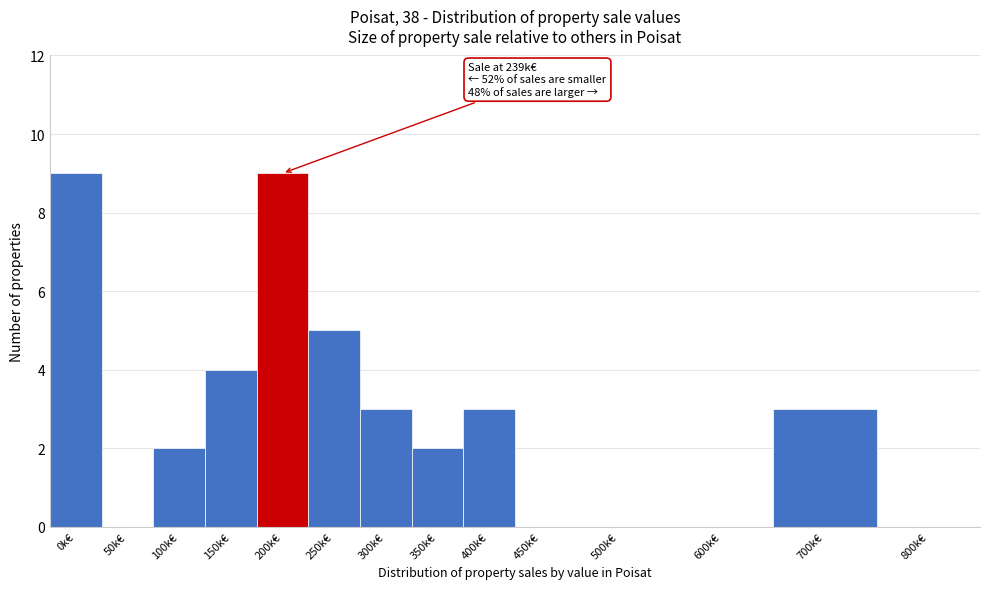

Reading left to right, extract all data points from this chart.

0k€=9	50k€=0	100k€=2	150k€=4	200k€=9	250k€=5	300k€=3	350k€=2	400k€=3	450k€=0	500k€=0	600k€=0	700k€=3	800k€=0